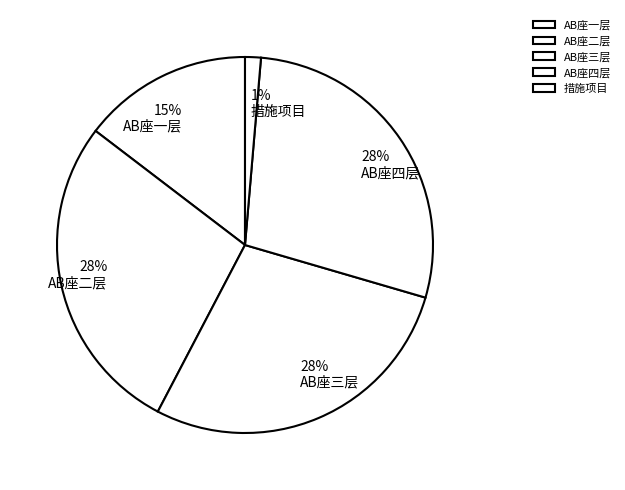

Rank the categories by value from highest to lowest.

AB座三层, AB座四层, AB座二层, AB座一层, 措施项目